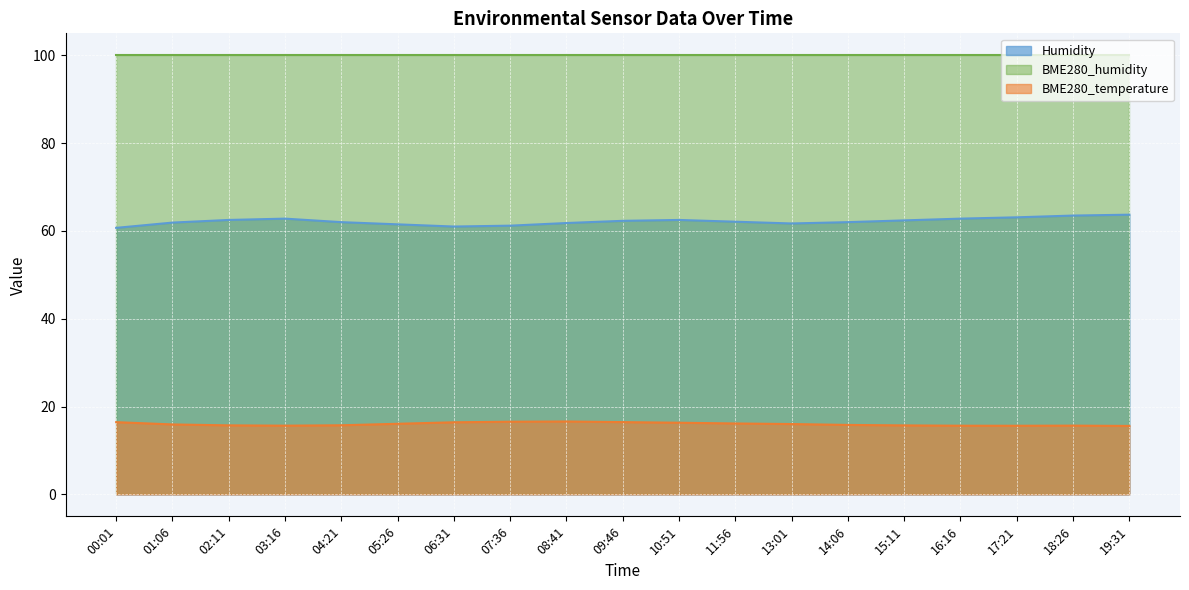

Which series has the largest total across all categories?

BME280_humidity